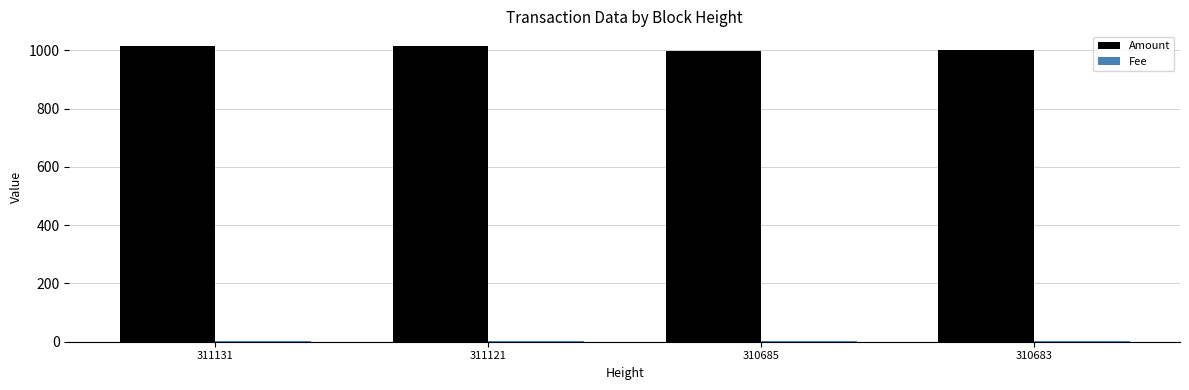

What is the greatest value displayed?

1015